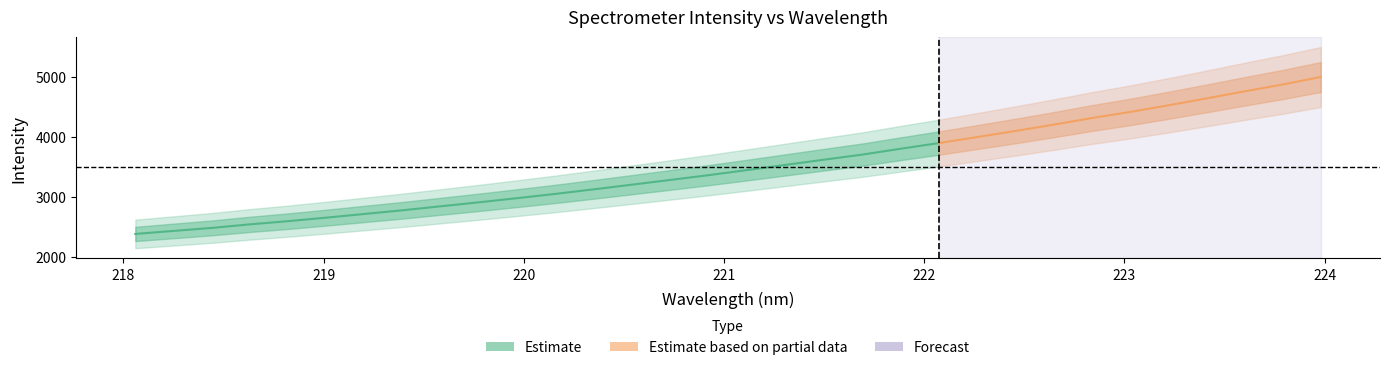

Reading left to right, transcribe all the data shown in this chart.

2382.6	2432.8	2482.8	2542.6	2595.8	2654.5	2716.3	2777.7	2844.3	2910.6	2980.1	3051.1	3126.9	3204.5	3283.2	3362.5	3447.0	3532.7	3618.8	3703.3	3800.7	3895.1	3994.9	4096.1	4201.2	4311.1	4412.7	4522.9	4638.2	4755.8	4870.2	4995.3